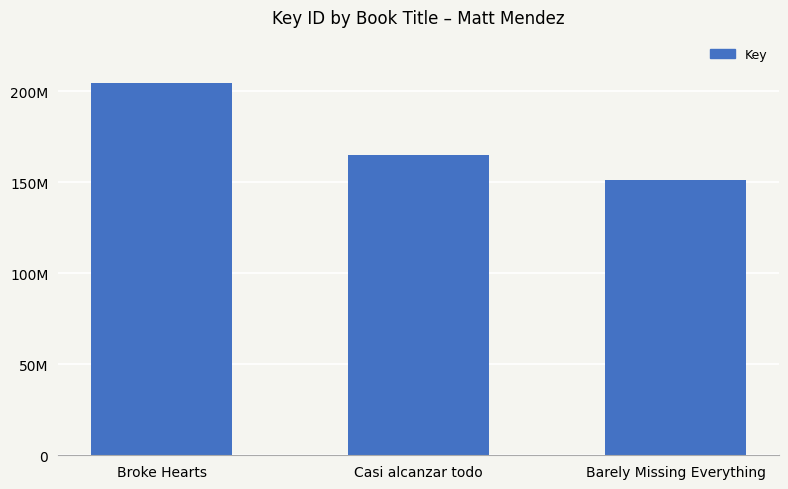

Are the bars horizontal?

No